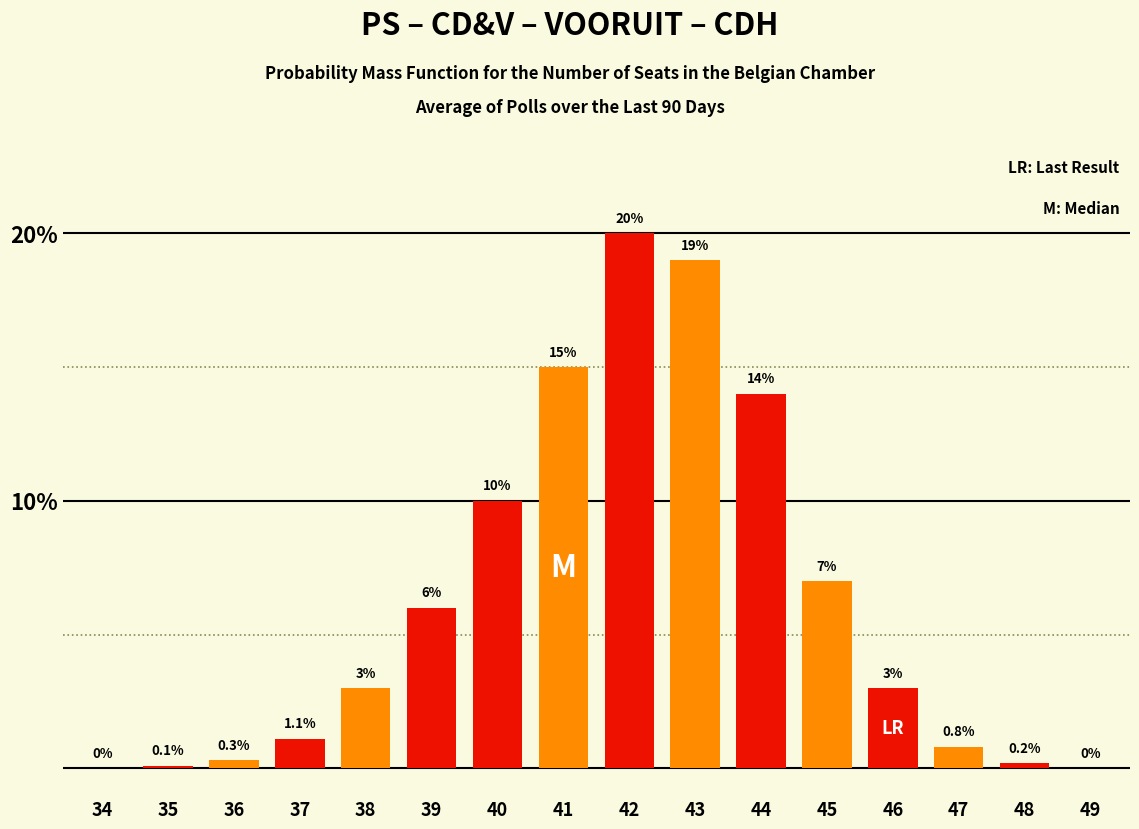

Reading left to right, transcribe all the data shown in this chart.

34=0.0	35=0.1	36=0.3	37=1.1	38=3.0	39=6.0	40=10.0	41=15.0	42=20.0	43=19.0	44=14.0	45=7.0	46=3.0	47=0.8	48=0.2	49=0.0